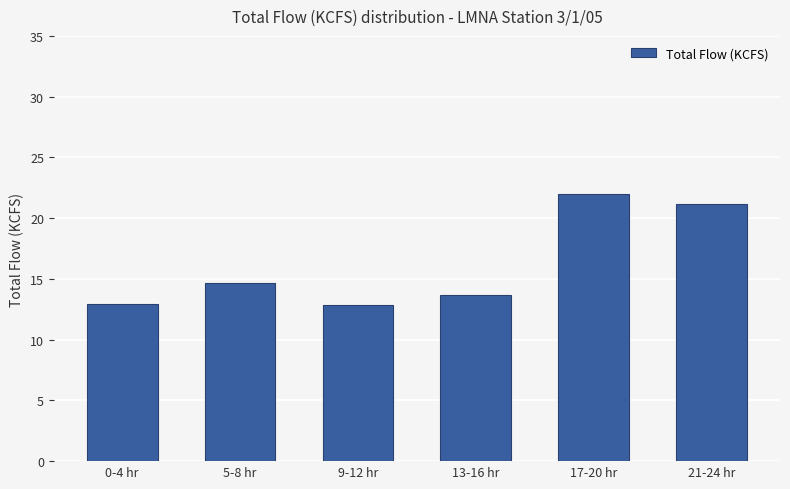

What is the maximum value shown in the chart?

22.0